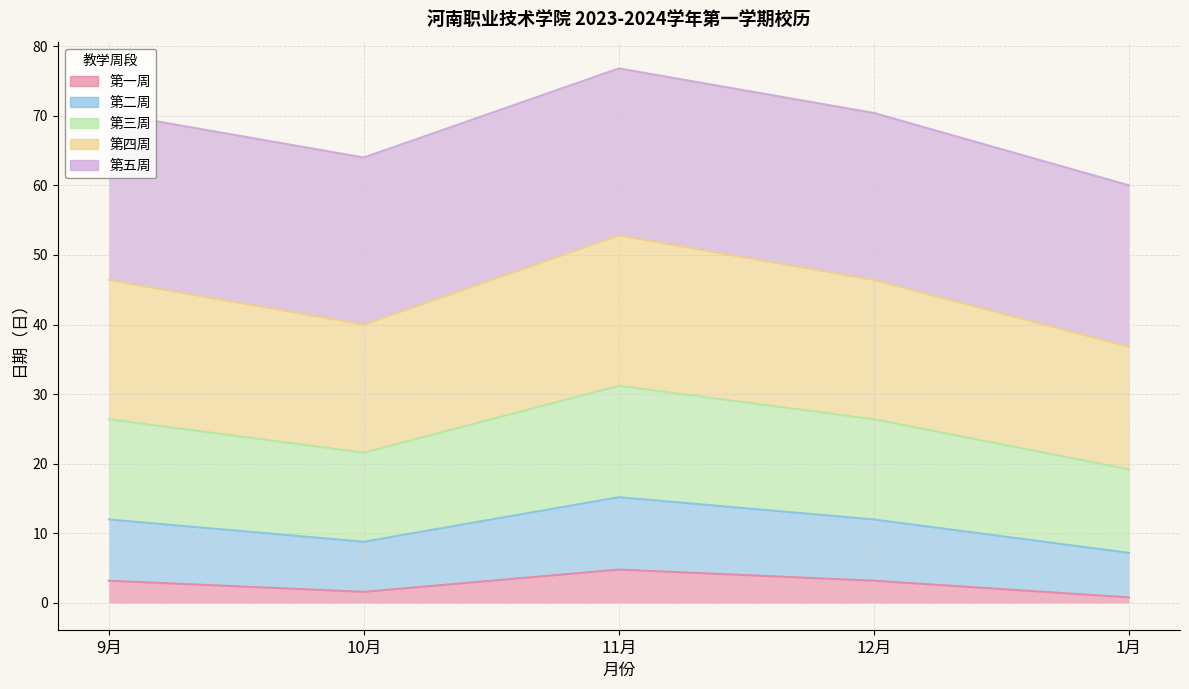

Is the value of 第二周 at 1月 greater than the value of 第四周 at 11月?

No